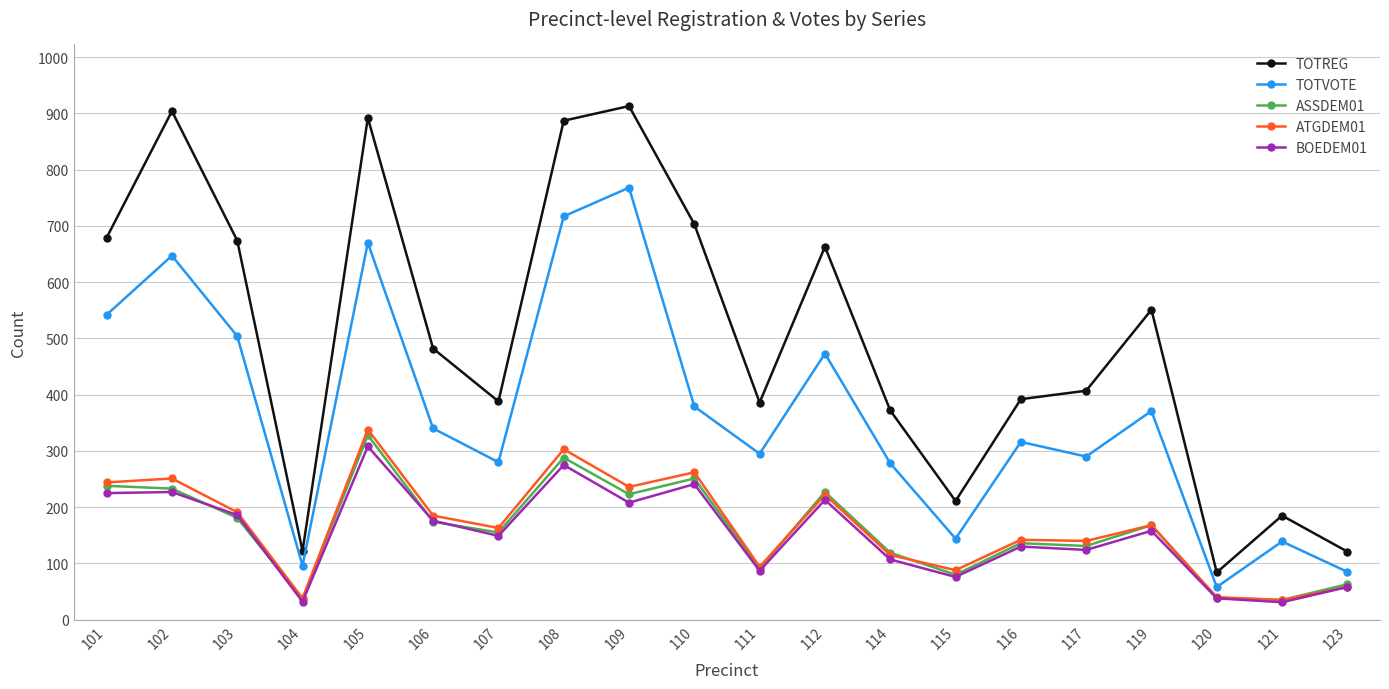

The value of BOEDEM01 at 110 is 389. True or false?

False